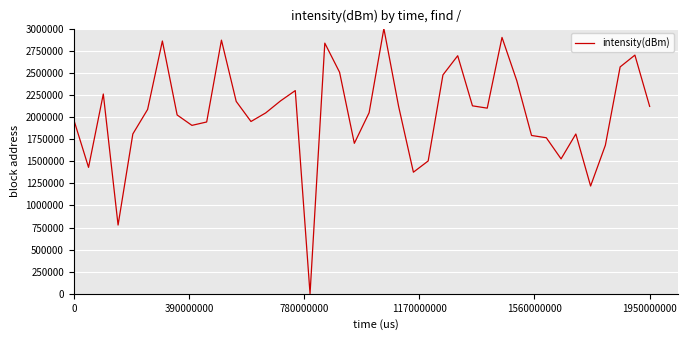

What is the greatest value displayed?

3000000.0